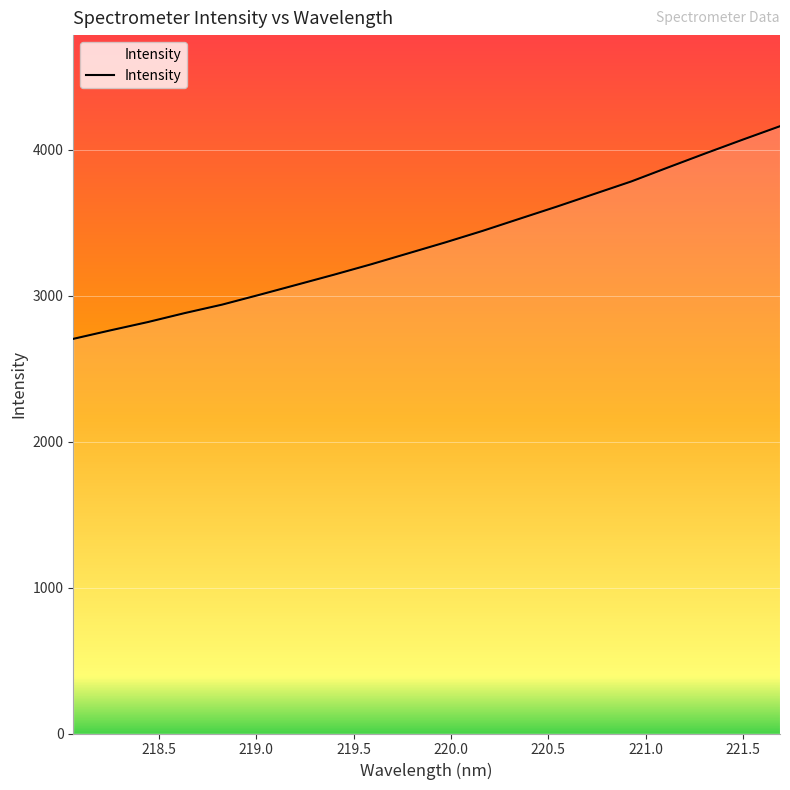

What is the sum of all values?

67375.6